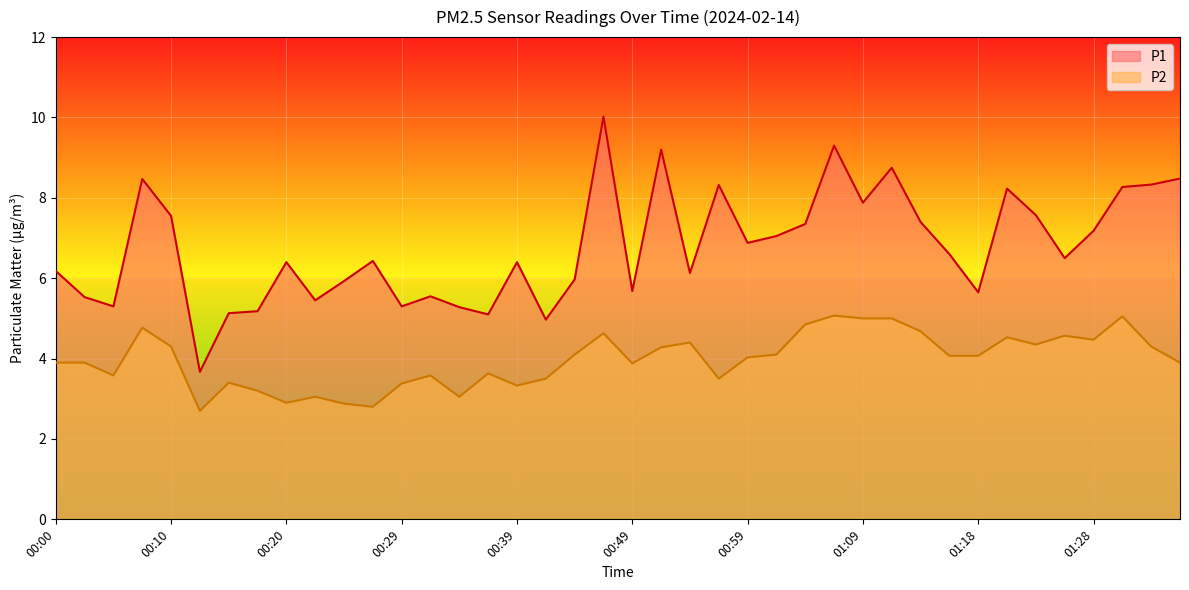

At which category is the sum across all series the highest?

00:47